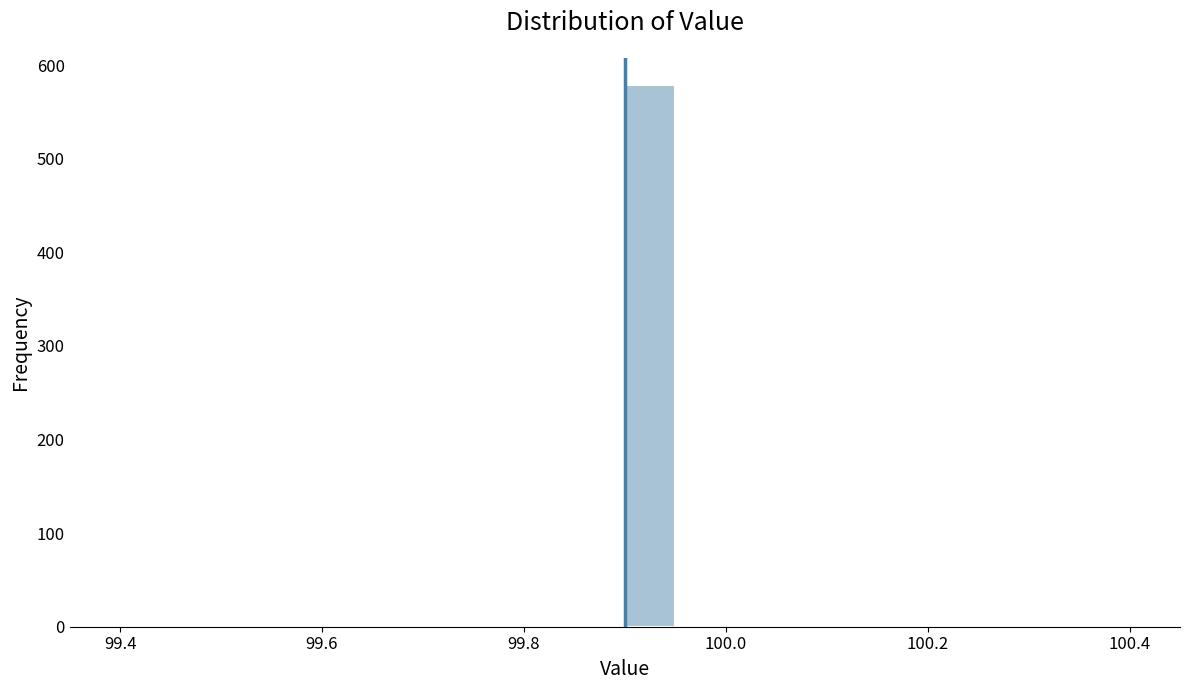

Around what value on the x-axis is the tallest bar? Give the approximate position of its centre, as read against the axis.

99.92